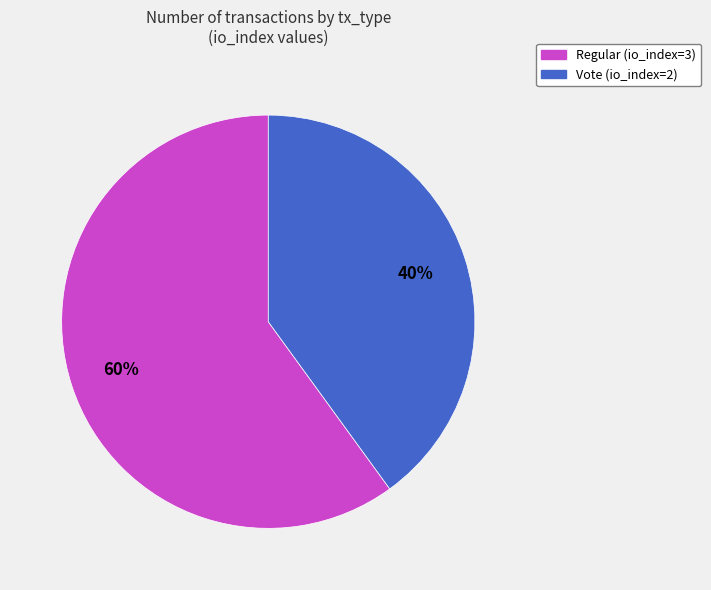

Count the number of slices in the pie.

2